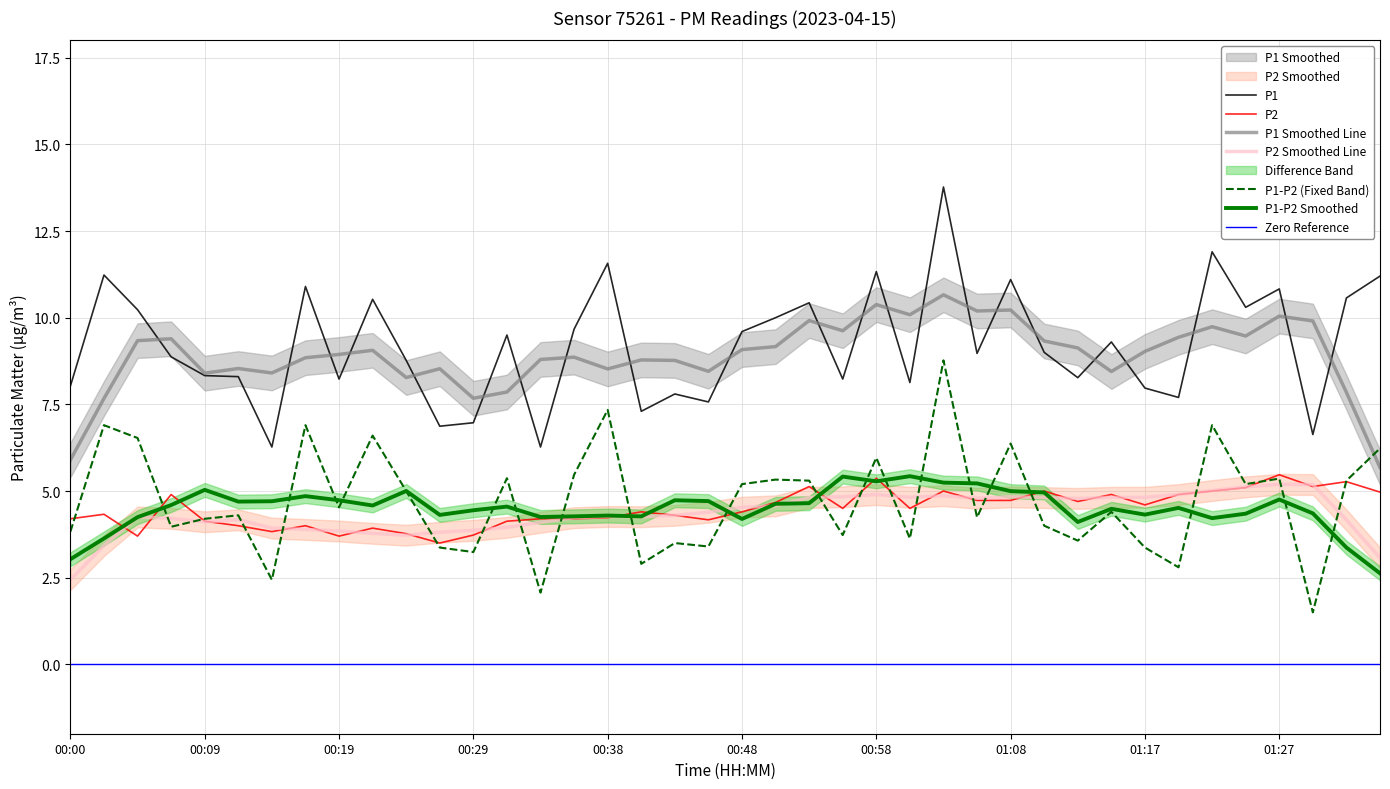

What is the total value across all series at 00:02?

15.6